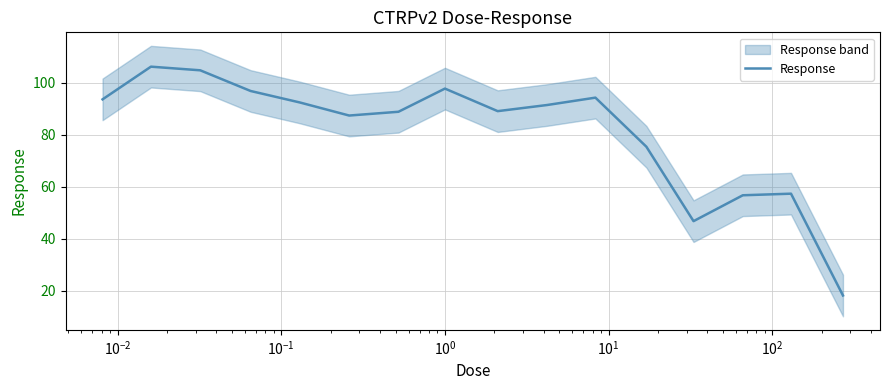

Reading right to left, list all the values displayed in this chart.

18.1	57.3	56.7	46.7	75.3	94.2	91.3	89.0	97.7	88.8	87.3	92.3	96.8	104.7	106.1	93.5